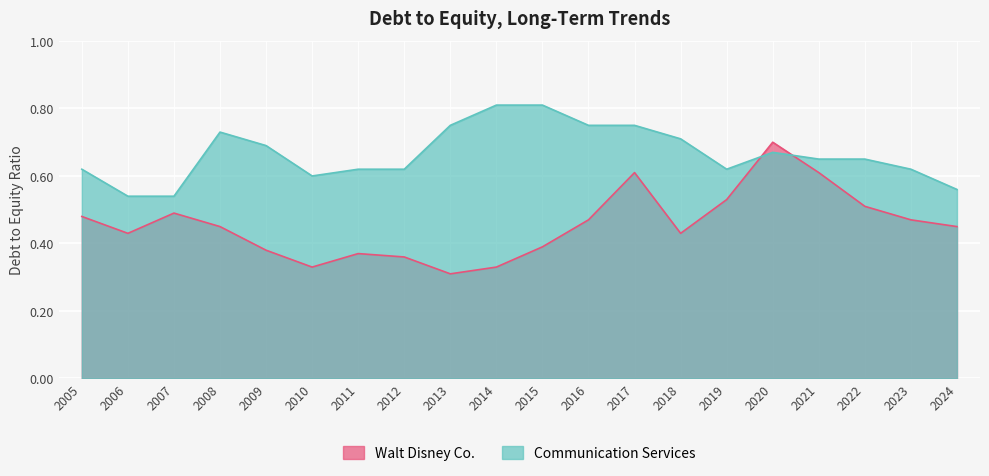

Reading right to left, transcribe all the data shown in this chart.

Walt Disney Co.: 2024=0.5	2023=0.5	2022=0.5	2021=0.6	2020=0.7	2019=0.5	2018=0.4	2017=0.6	2016=0.5	2015=0.4	2014=0.3	2013=0.3	2012=0.4	2011=0.4	2010=0.3	2009=0.4	2008=0.5	2007=0.5	2006=0.4	2005=0.5
Communication Services: 2024=0.6	2023=0.6	2022=0.7	2021=0.7	2020=0.7	2019=0.6	2018=0.7	2017=0.8	2016=0.8	2015=0.8	2014=0.8	2013=0.8	2012=0.6	2011=0.6	2010=0.6	2009=0.7	2008=0.7	2007=0.5	2006=0.5	2005=0.6